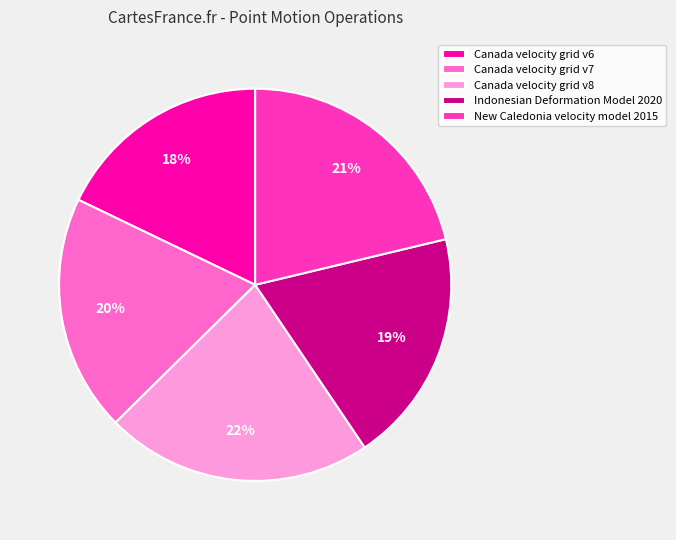

To the nearest percent, what is the average slice percentage?

20%